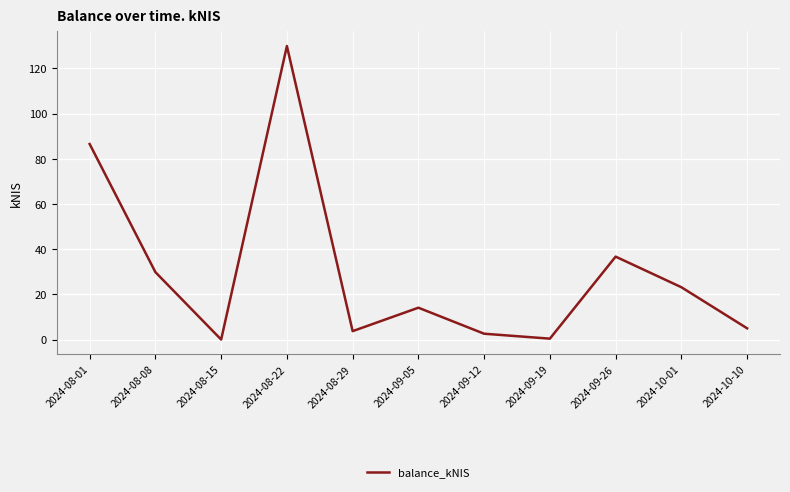

Which label corresponds to the largest value in the chart?

2024-08-22